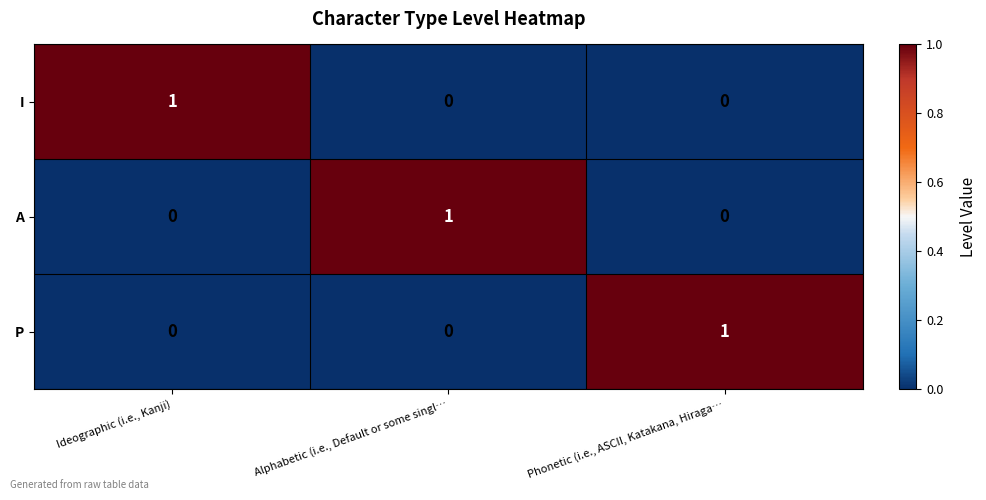

At which label does I reach its peak?

Ideographic (i.e., Kanji)